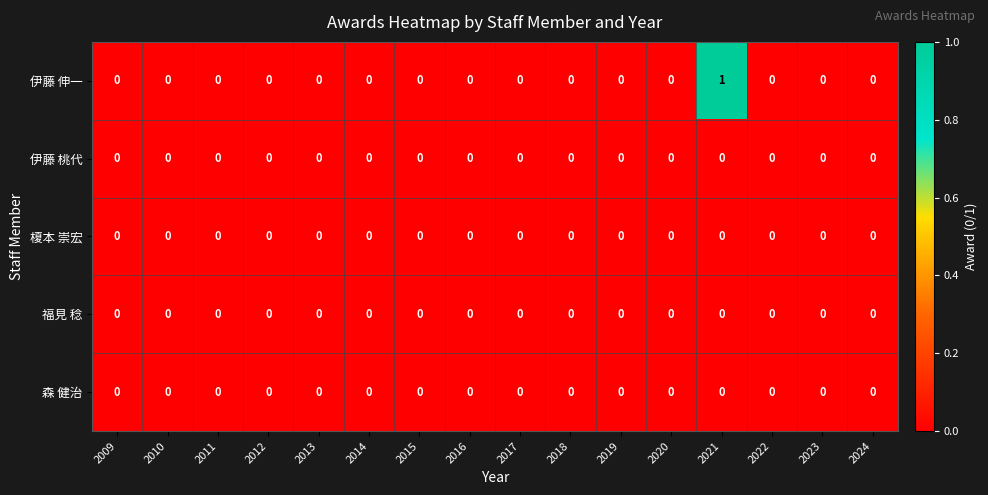

Which series has the largest total across all categories?

伊藤 伸一